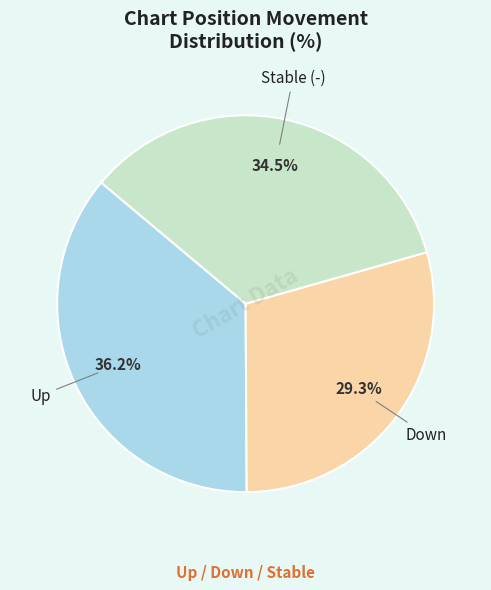

Is there any slice that represents more than half of the pie?

No